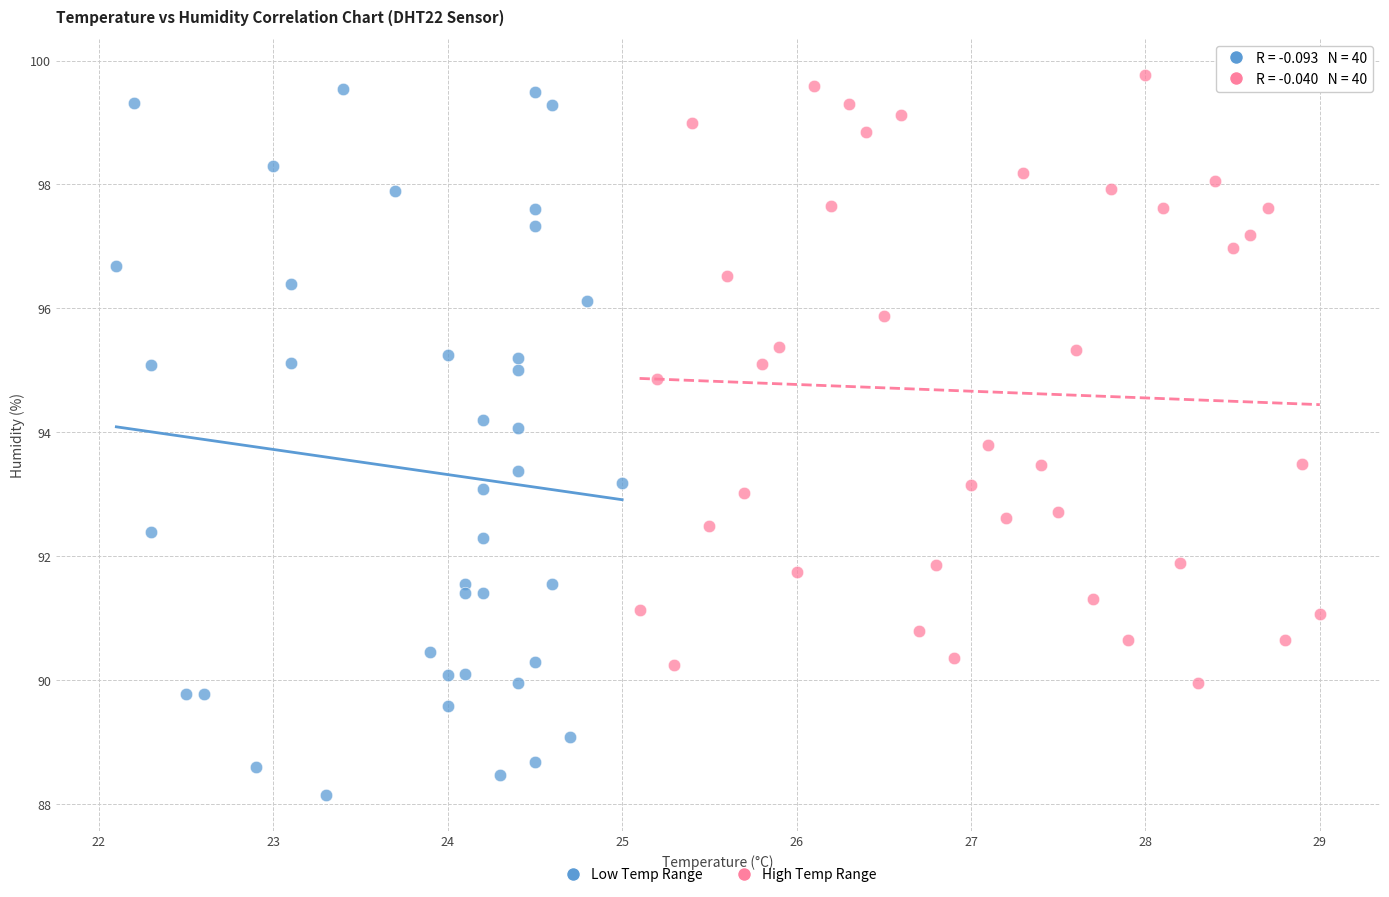

Which series has the widest spread of Y values?

Low Temp Range